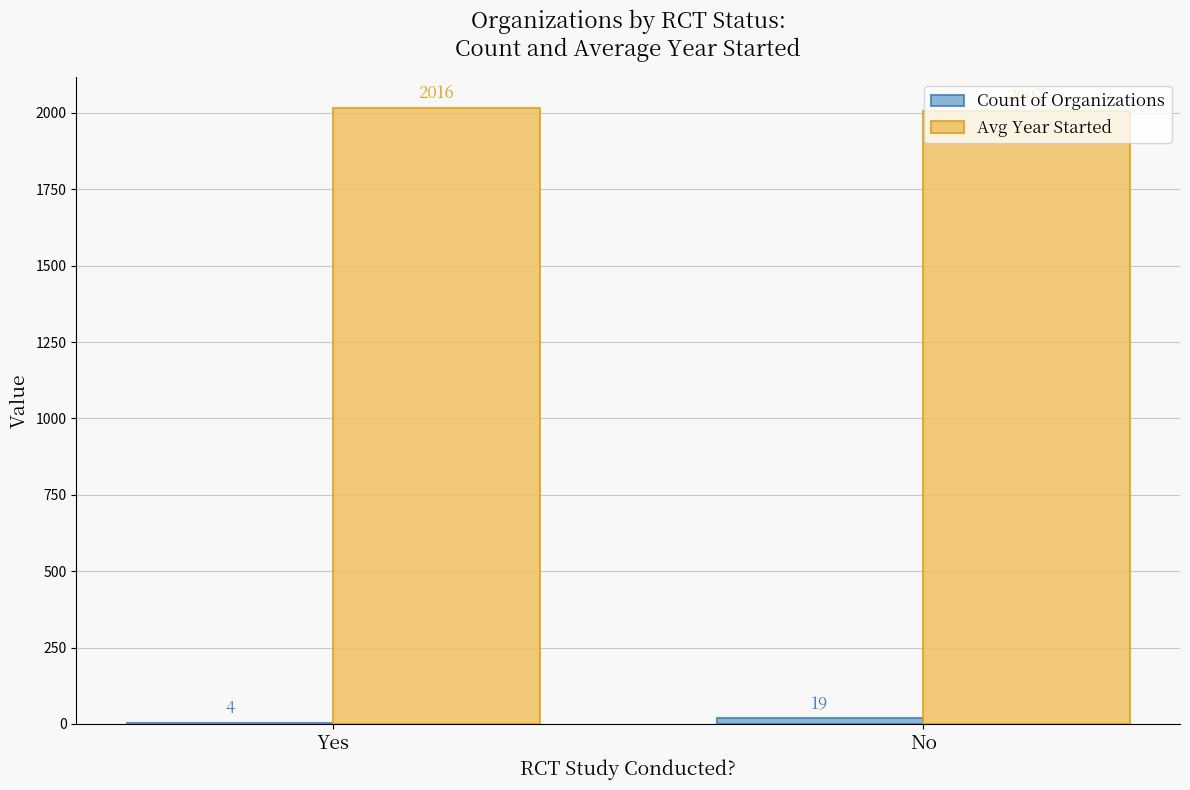

The Avg Year Started series shows 3022 at No. True or false?

False